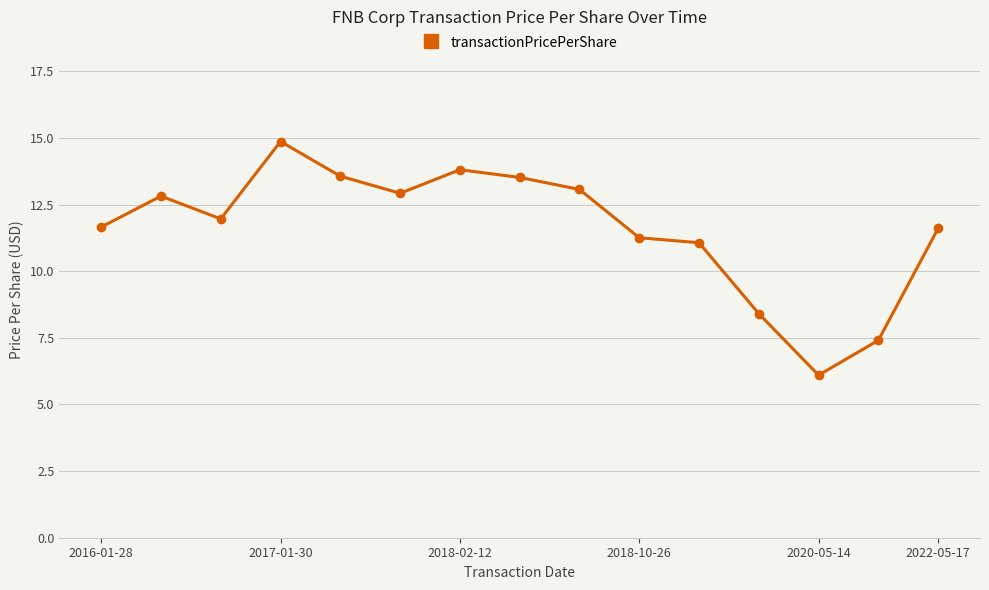

What is the value of the 9th point from the left?

13.1